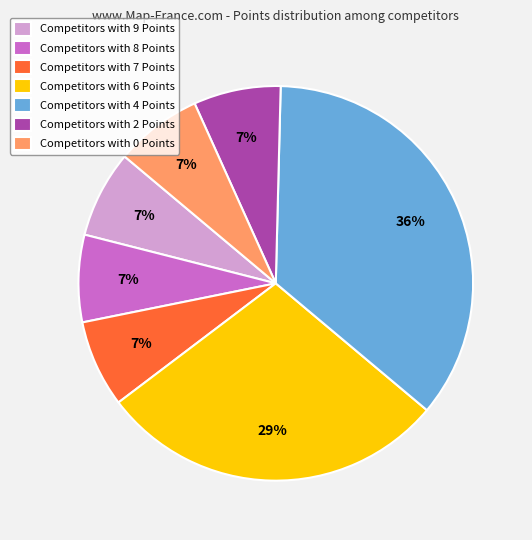

To the nearest percent, what is the difference between the largest and smallest slice percentages?

29%